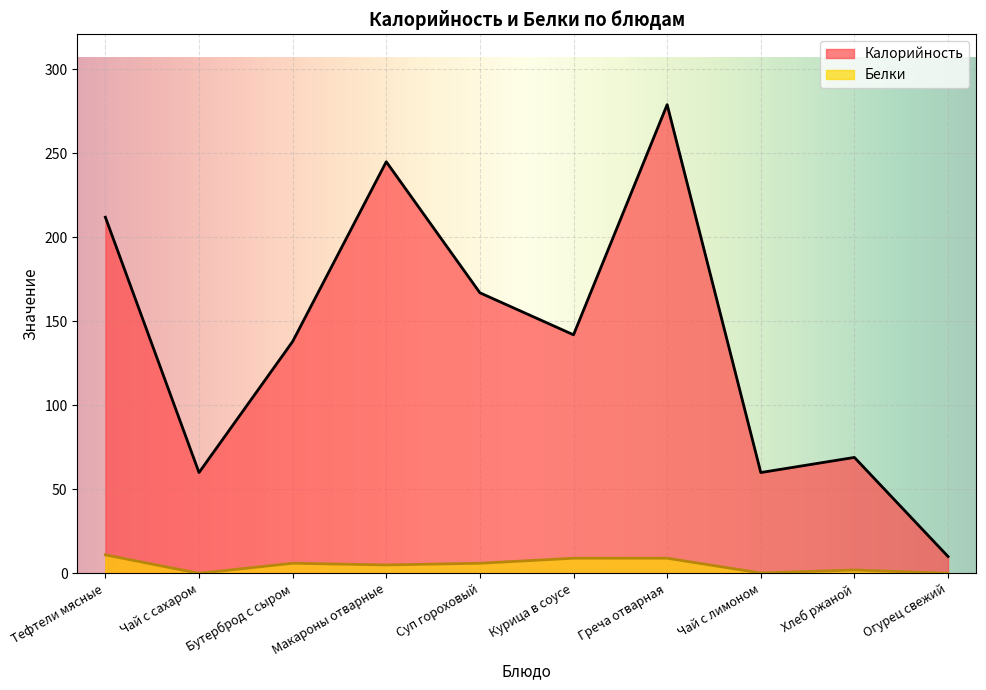

Reading left to right, list all the values displayed in this chart.

Калорийность: Тефтели мясные=212.0	Чай с сахаром=60.0	Бутерброд с сыром=138.0	Макароны отварные=245.0	Суп гороховый=167.0	Курица в соусе=142.0	Греча отварная=279.0	Чай с лимоном=60.0	Хлеб ржаной=69.0	Огурец свежий=10.0
Белки: Тефтели мясные=11.0	Чай с сахаром=0.0	Бутерброд с сыром=6.0	Макароны отварные=5.0	Суп гороховый=6.0	Курица в соусе=9.0	Греча отварная=9.0	Чай с лимоном=0.2	Хлеб ржаной=2.0	Огурец свежий=0.0